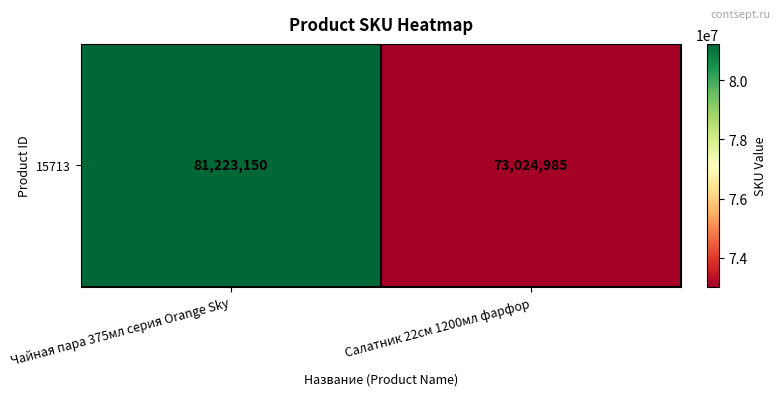

Rank the categories by value from highest to lowest.

Чайная пара 375мл серия Orange Sky, Салатник 22см 1200мл фарфор